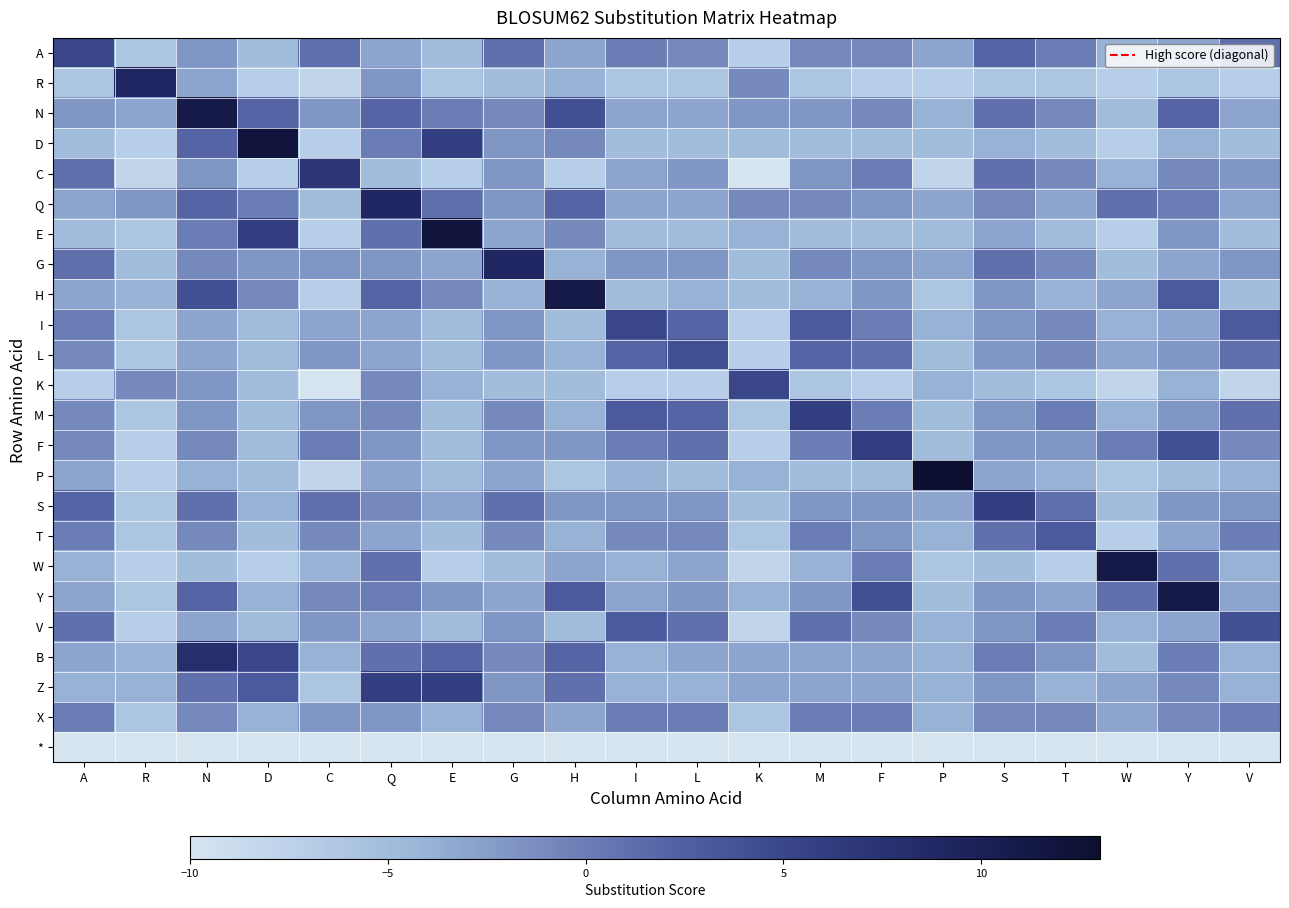

At which category is the sum across all series the highest?

N